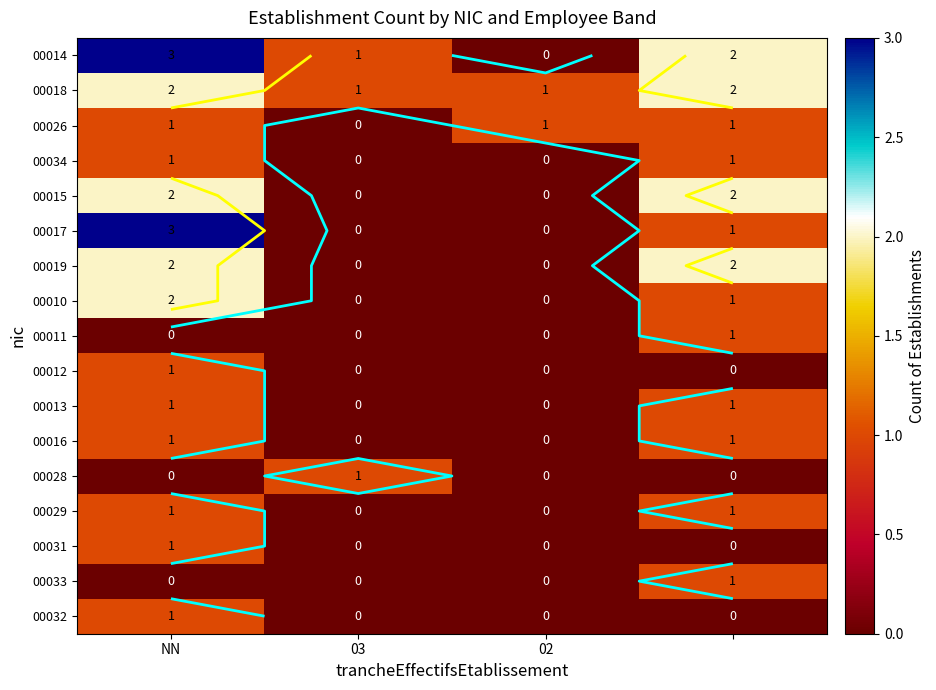

At which label is 00031 closest to 0?

03